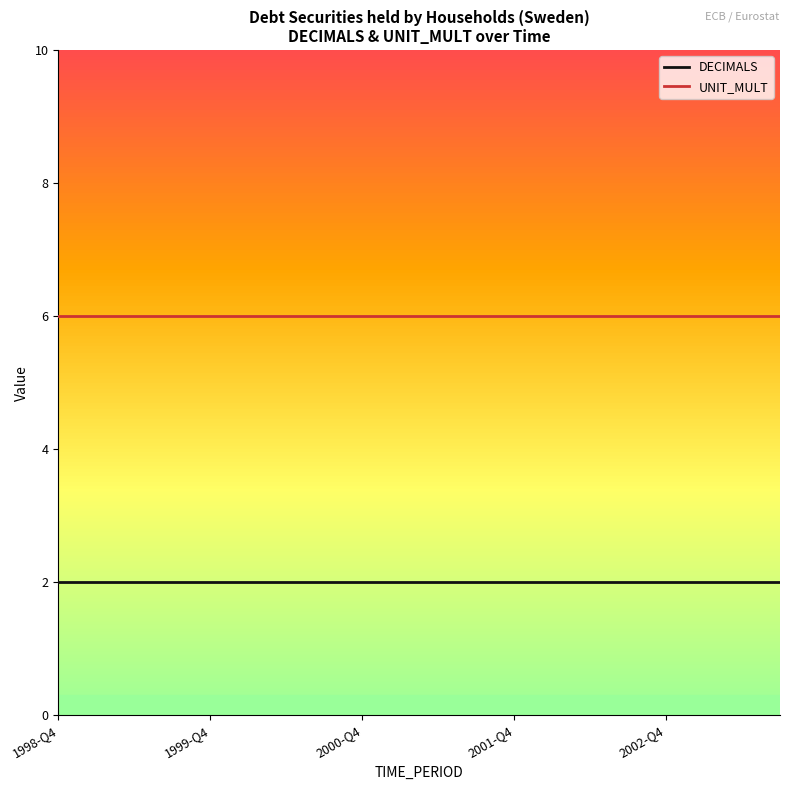

List the series in order of their peak value, highest first.

UNIT_MULT, DECIMALS